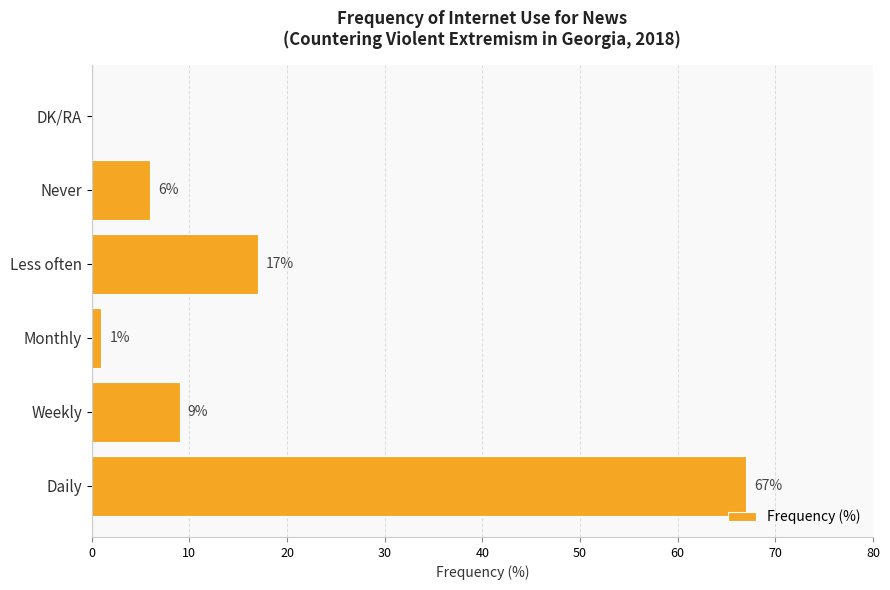

Reading bottom to top, transcribe all the data shown in this chart.

Daily=67	Weekly=9	Monthly=1	Less often=17	Never=6	DK/RA=0